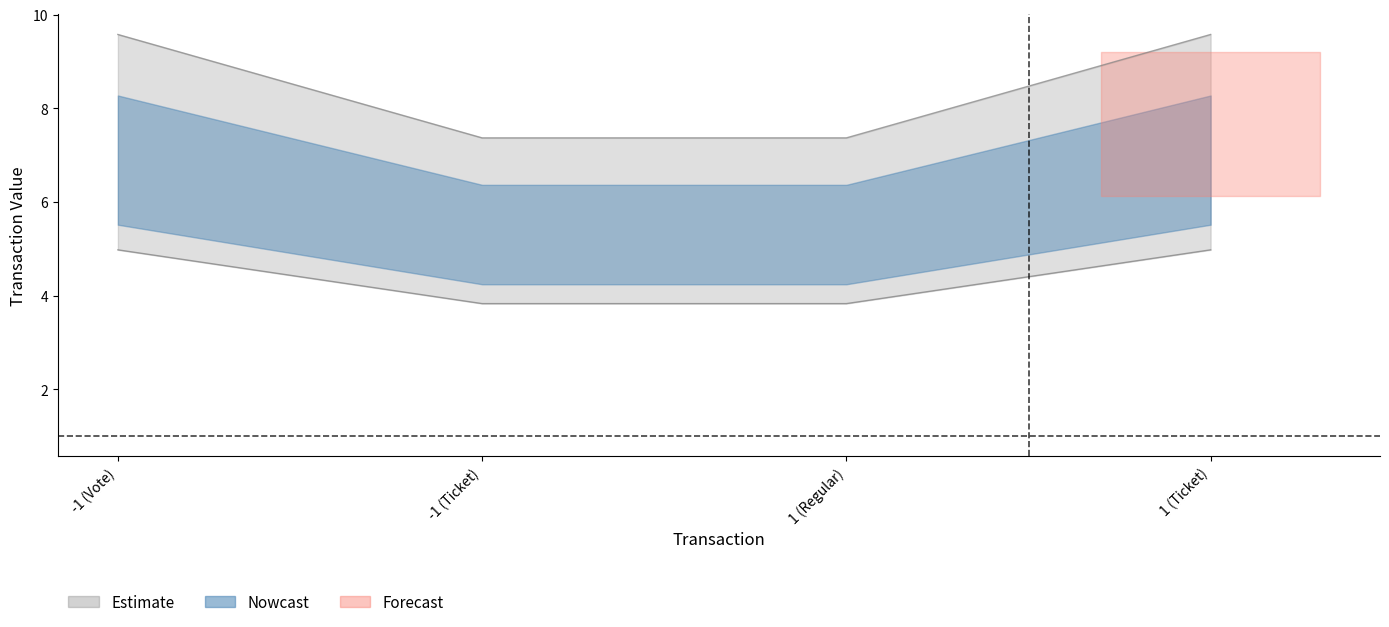

Rank the categories by valid_mainchain value from highest to lowest.

-1 (Vote), -1 (Ticket), 1 (Regular), 1 (Ticket)